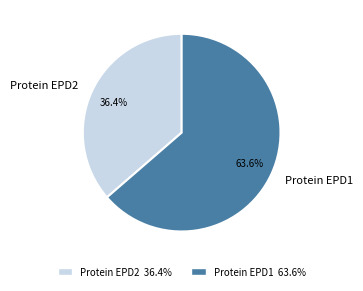

How many segments does this pie chart have?

2